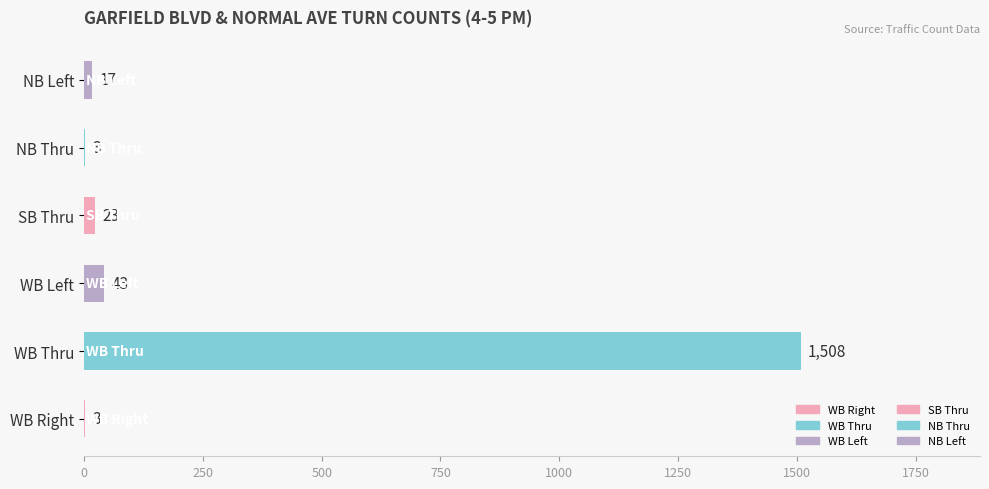

Where is the data nearest to the value 755?

WB Left